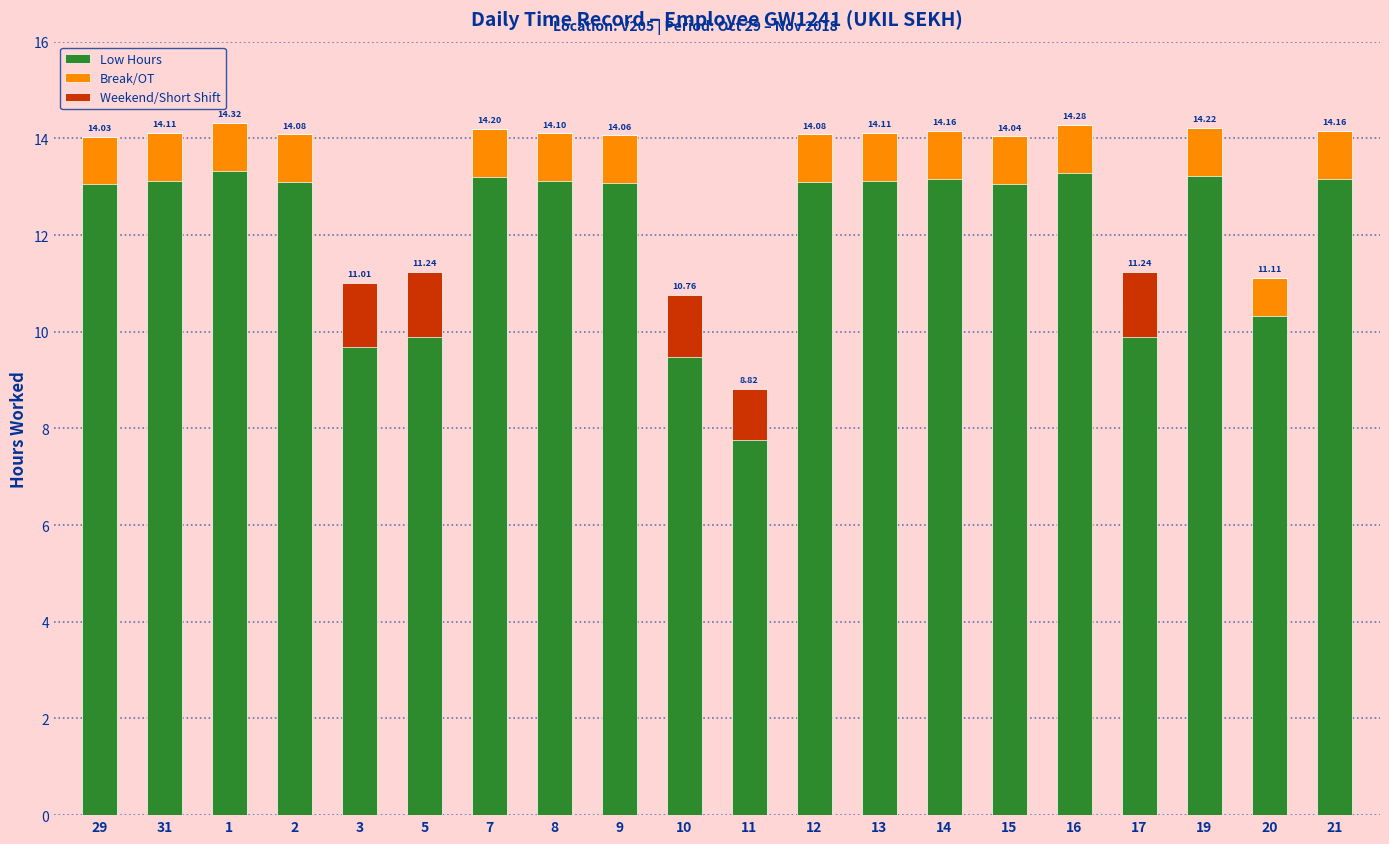

Is it true that Break/OT equals 1.0 at 13?

True